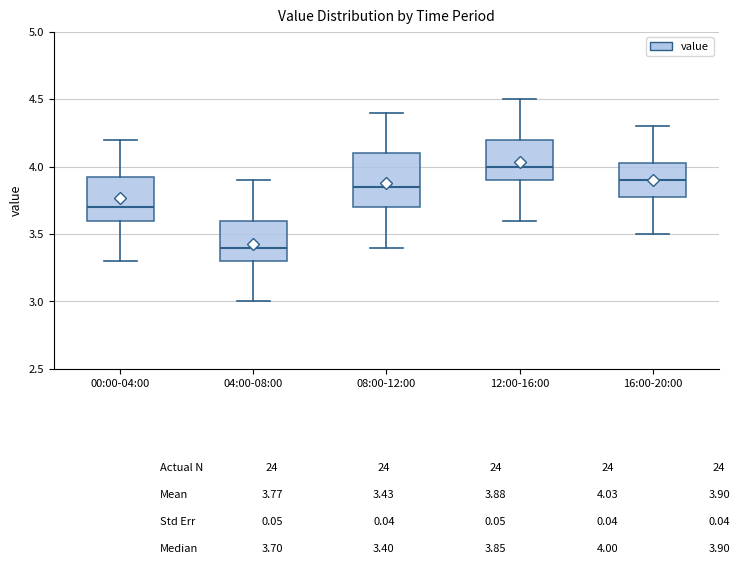

Which box is the tallest, from its lower edge to its upper edge?

08:00-12:00